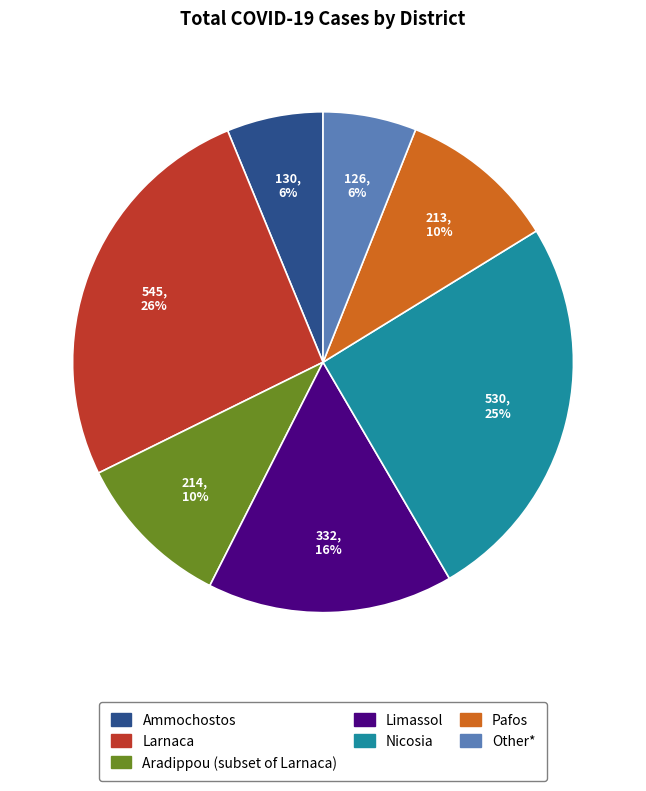

Is there a majority slice in this chart?

No